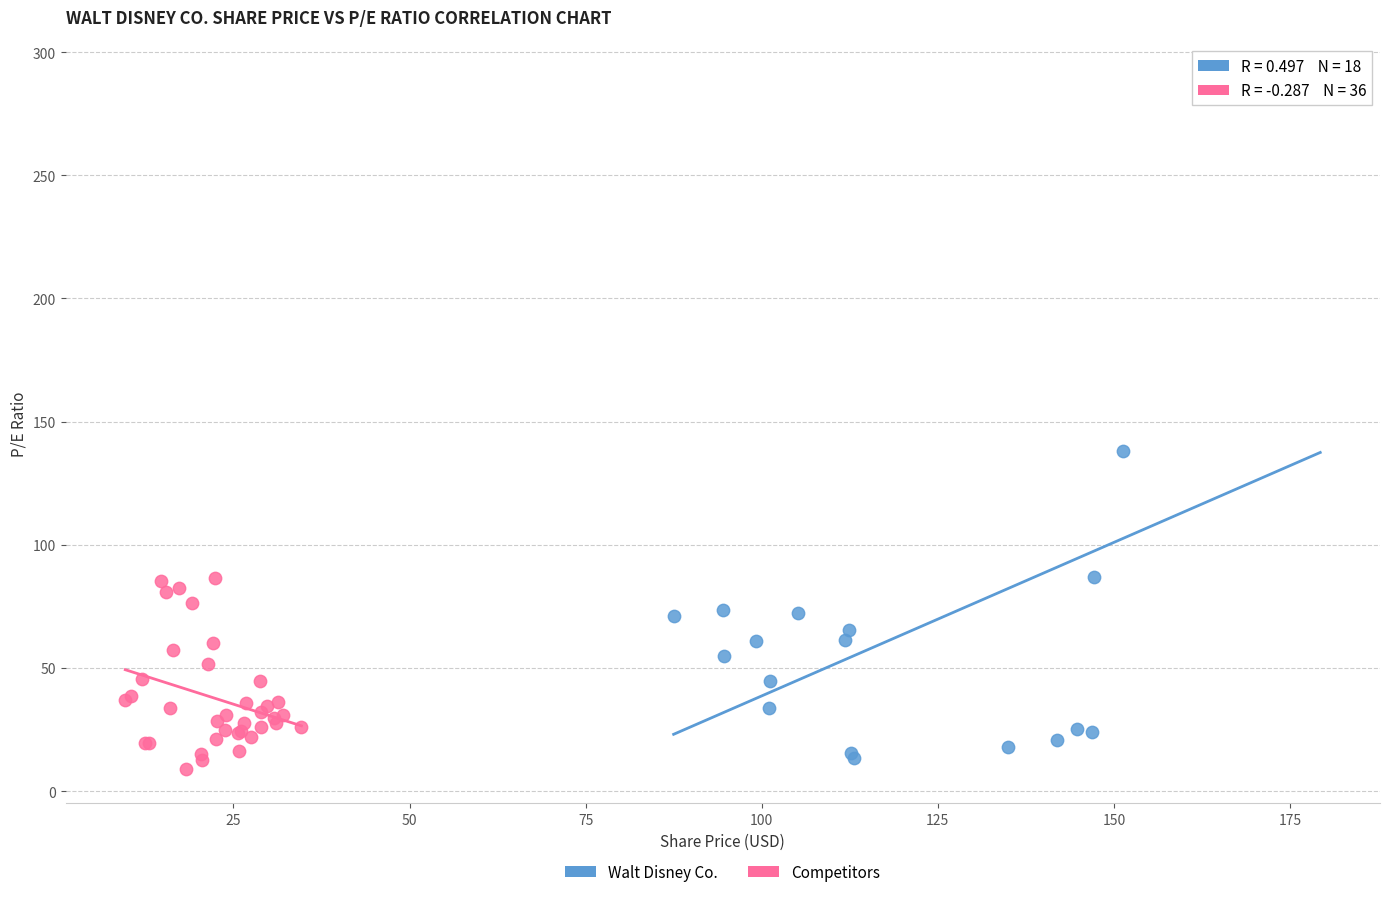

Which series has the largest Y range (max minus min)?

Walt Disney Co.